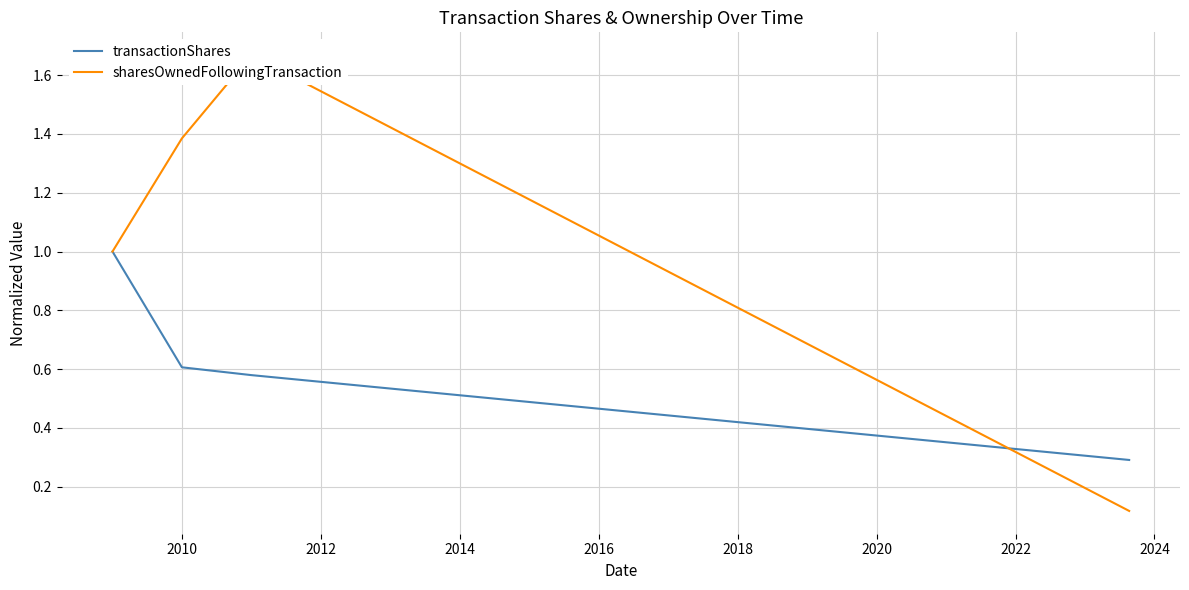

Reading left to right, transcribe all the data shown in this chart.

transactionShares: 1.0	0.6	0.6	0.3
sharesOwnedFollowingTransaction: 1.0	1.4	1.7	0.1